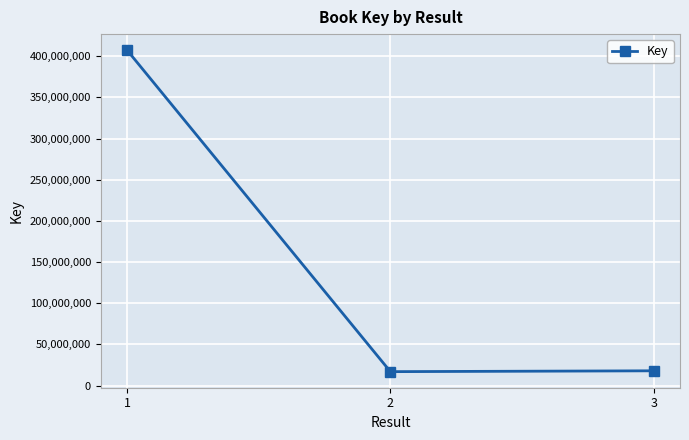

How many distinct data groups are displayed?

1